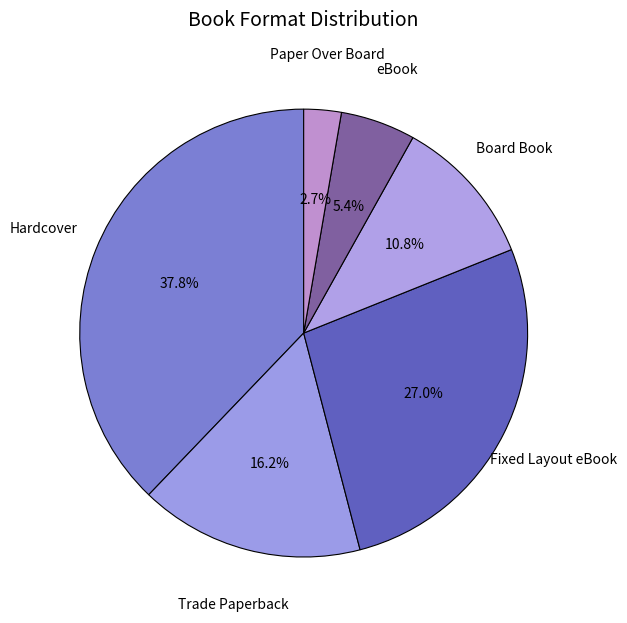

How many slices are in this pie chart?

6